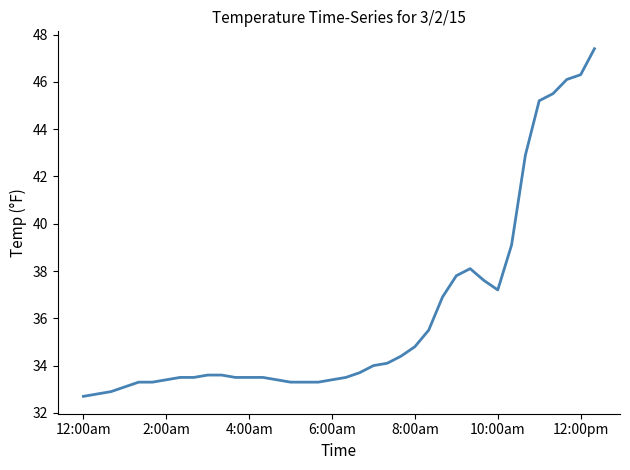

What is the greatest value displayed?

47.4